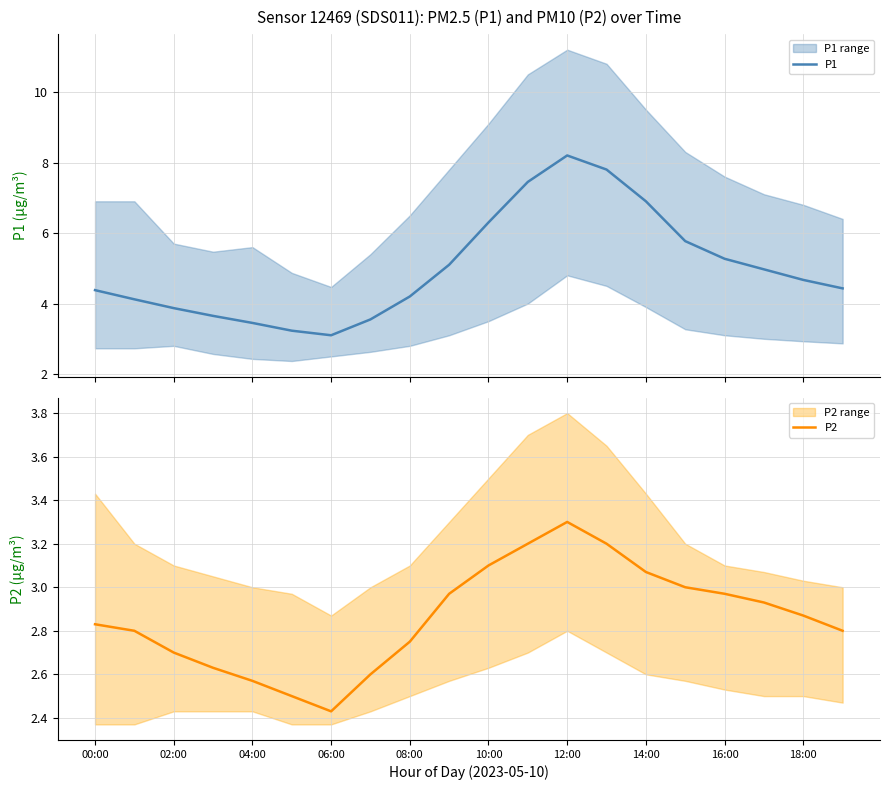

Which series has the widest spread of values?

P1